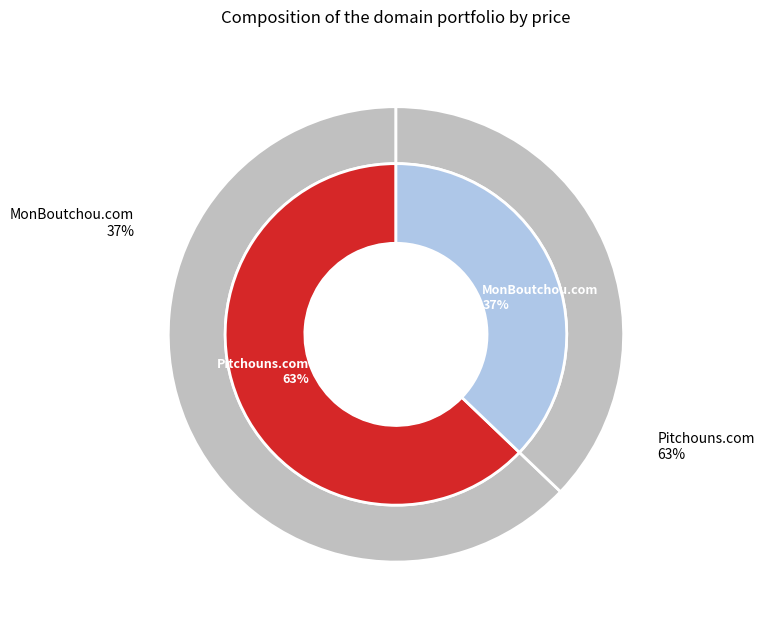

Between Pitchouns.com and MonBoutchou.com, which is larger?

Pitchouns.com